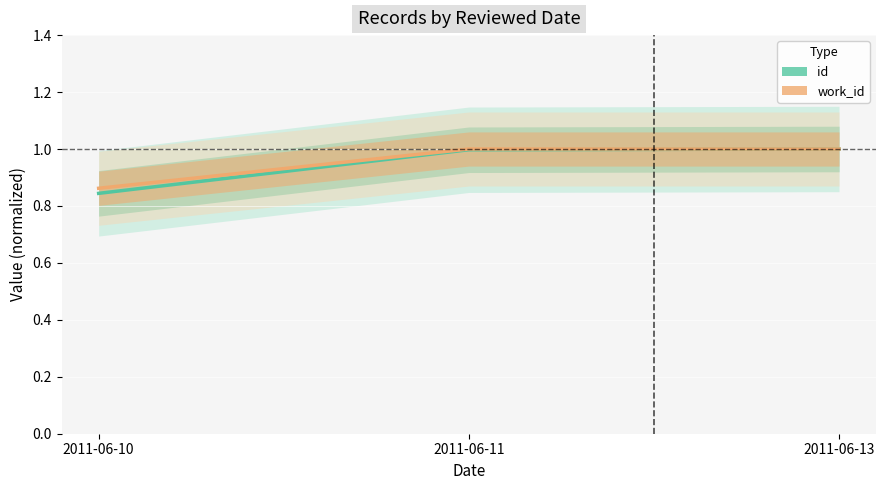

What is the smallest value displayed?

0.8